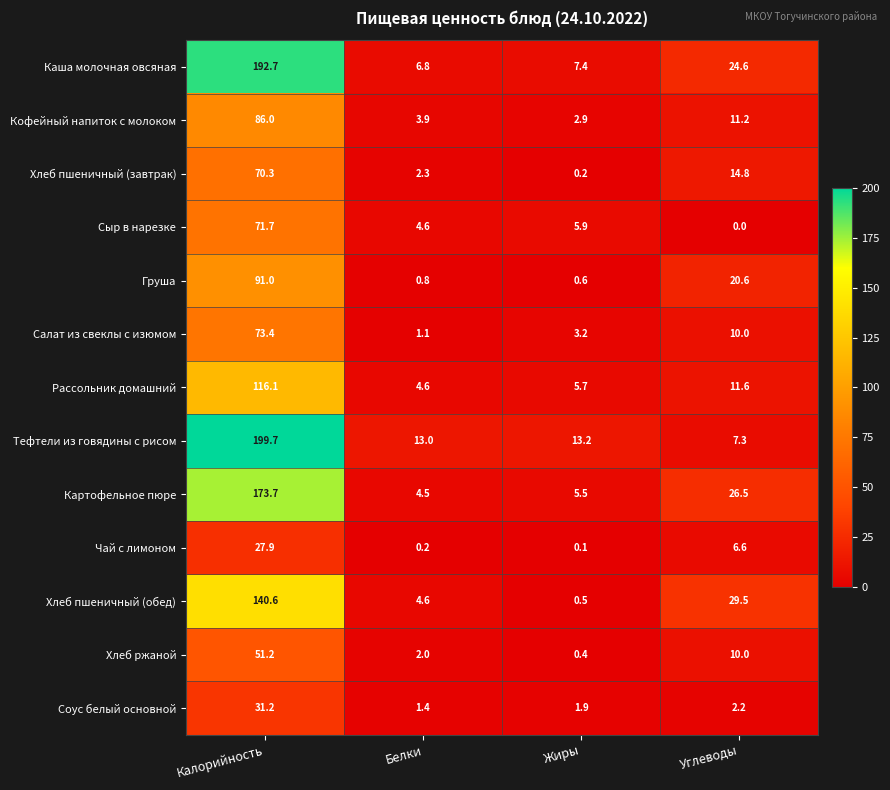

Between Белки and Углеводы, which series saw the biggest shift?

Хлеб пшеничный (обед)